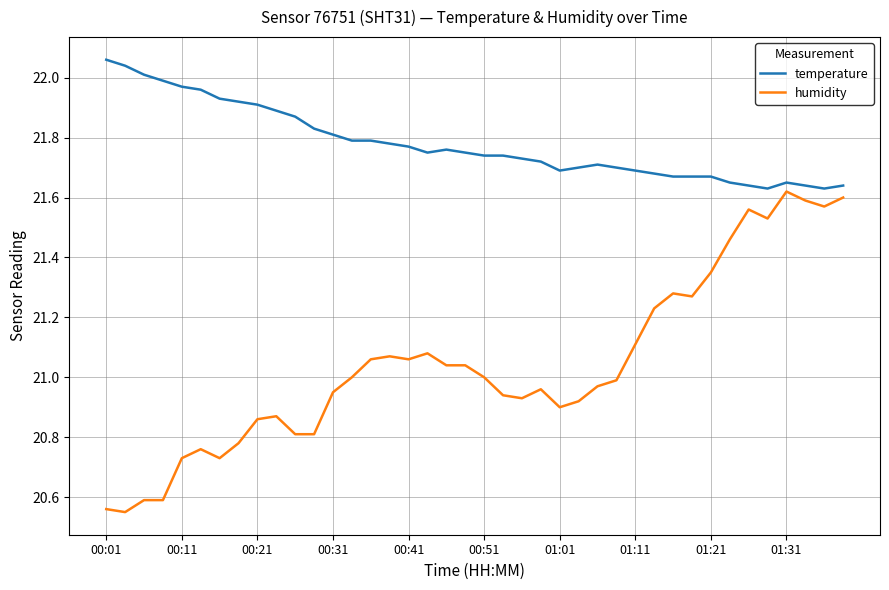

True or false: humidity and temperature intersect in this chart.

False